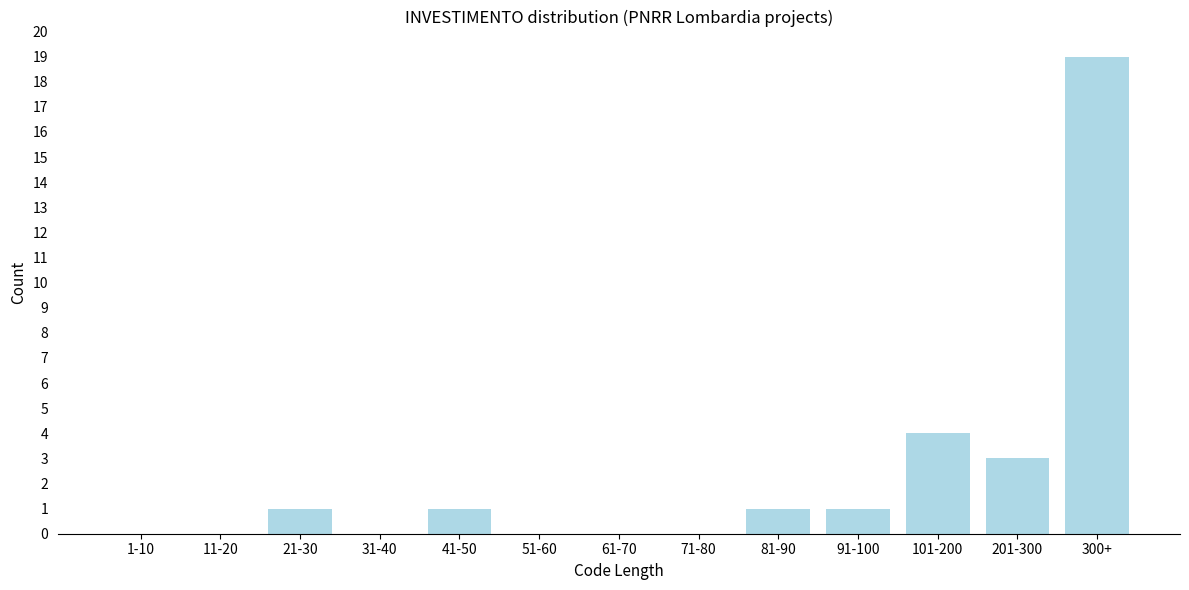

Reading left to right, extract all data points from this chart.

1-10=0	11-20=0	21-30=1	31-40=0	41-50=1	51-60=0	61-70=0	71-80=0	81-90=1	91-100=1	101-200=4	201-300=3	300+=19